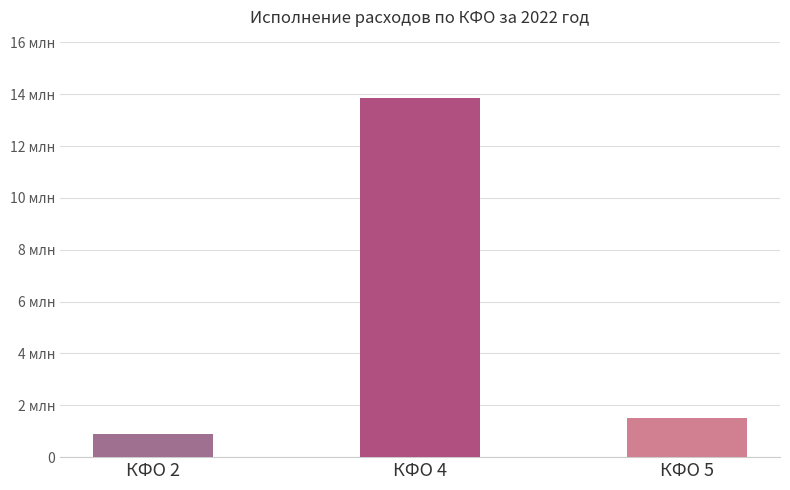

What is the greatest value displayed?

13866442.2